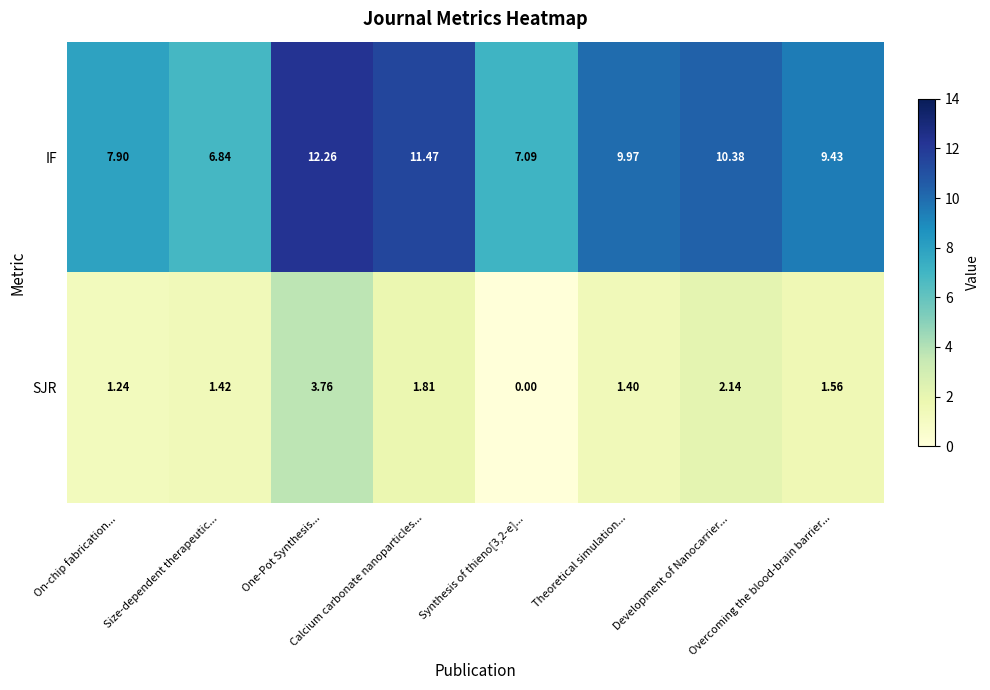

Which series has the largest total across all categories?

IF